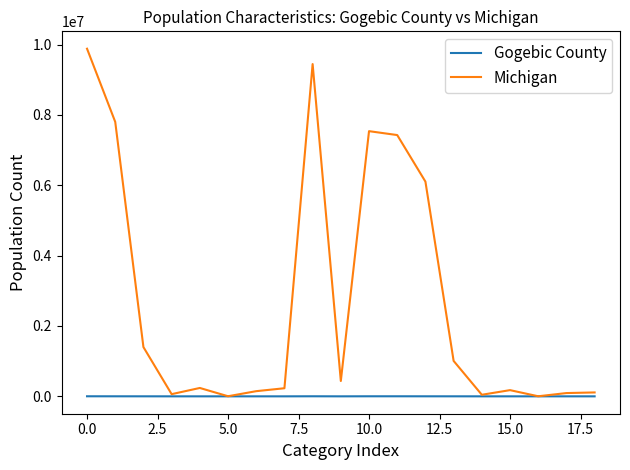

How many lines are shown in the chart?

2